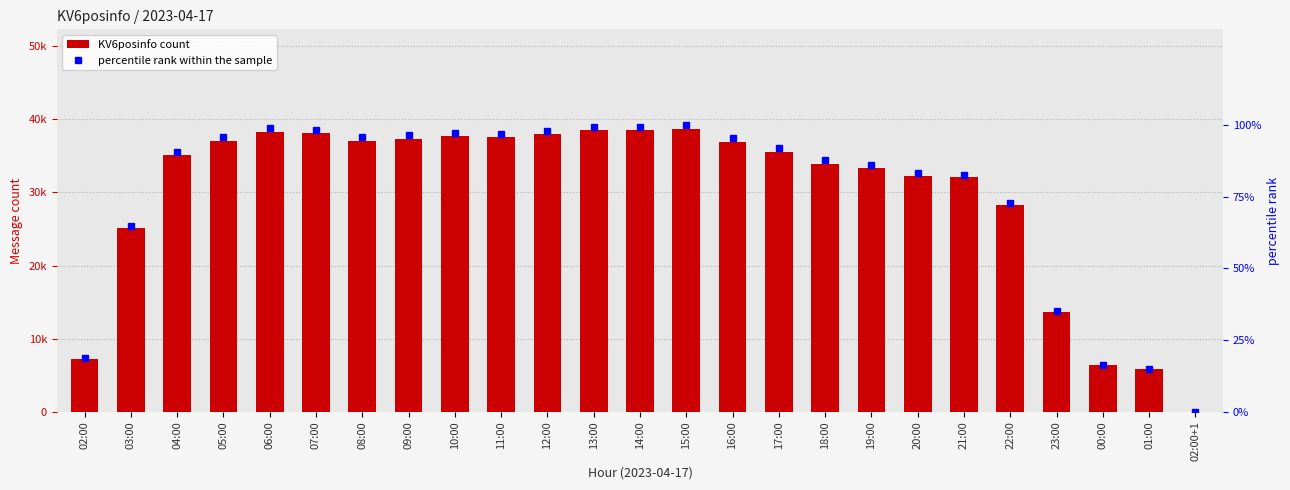

At 17:00, list the series in order from largest to smallest.

KV6posinfo count, percentile rank within the sample